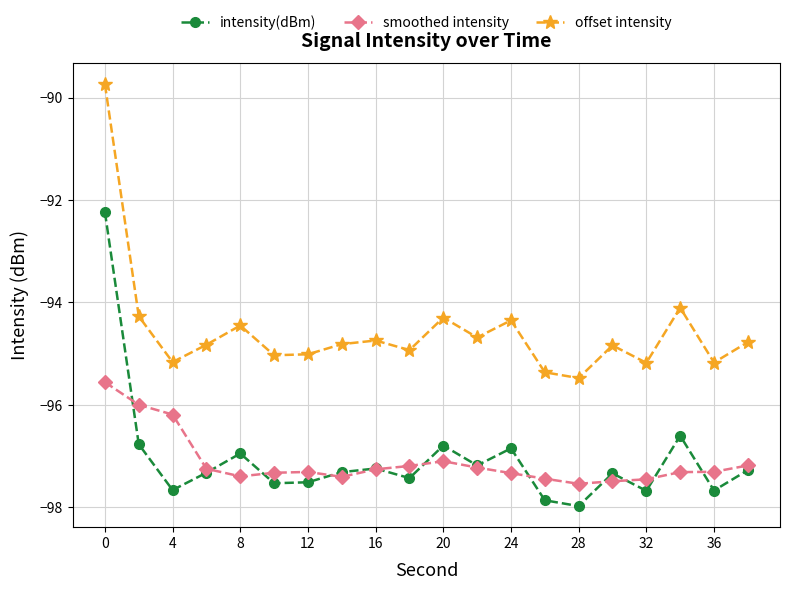

What is the maximum value for smoothed intensity?

-95.6